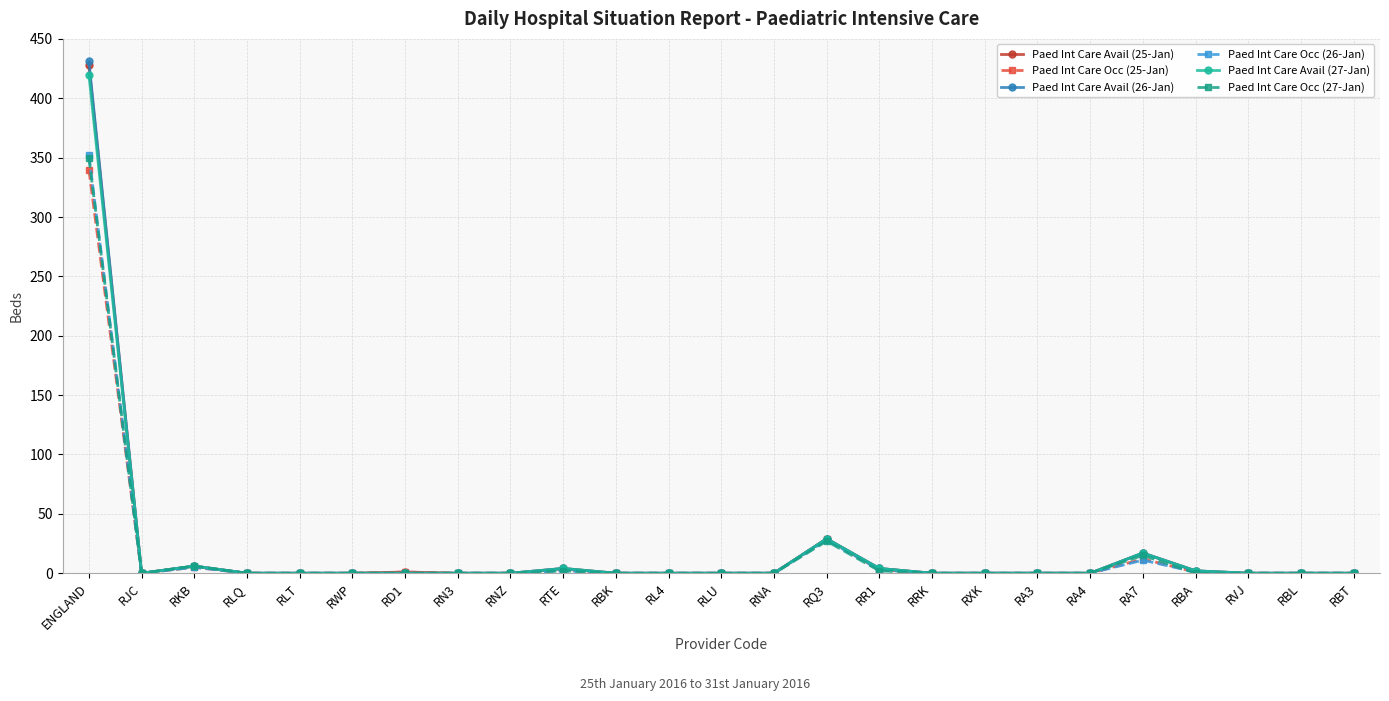

Where is Paed Int Care Avail (26-Jan) nearest to the value 215?

RQ3